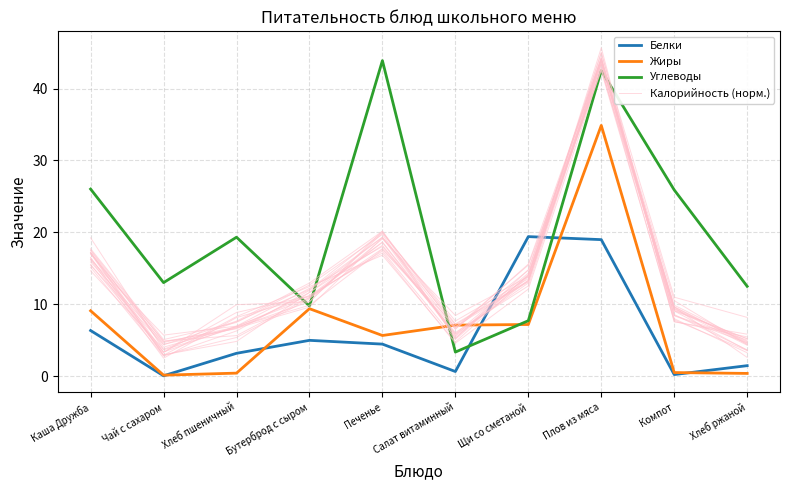

How many interior local valleys does the Жиры series have?

2